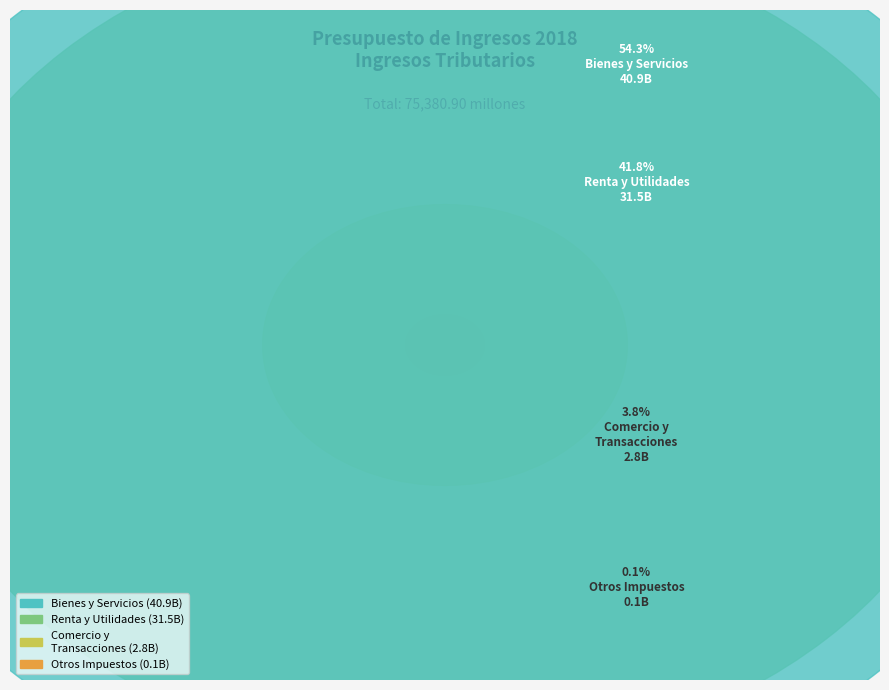

How much of the chart is everything except Impuesto sobre la Renta, las Utilidades?

58.2%